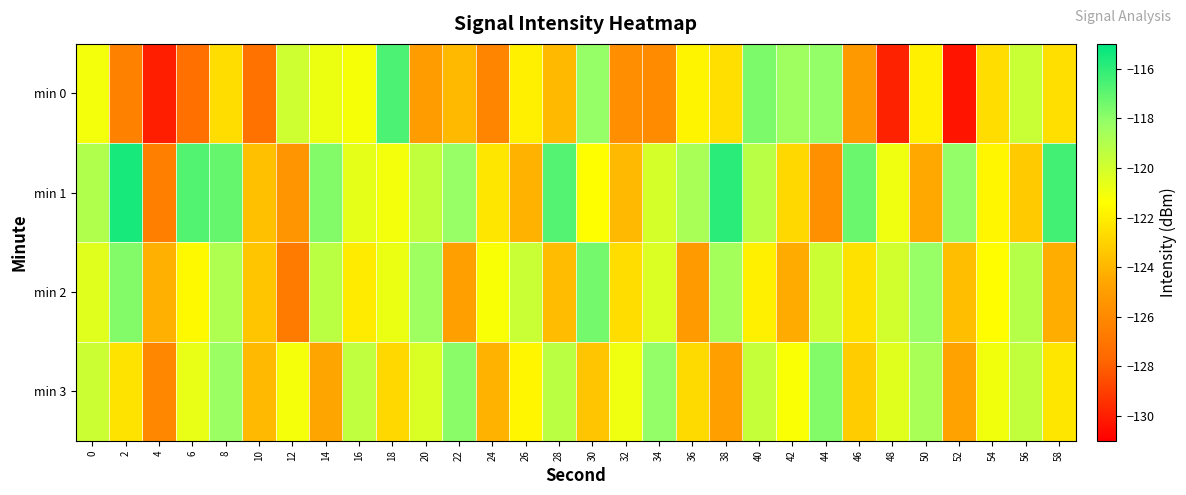

Between 6 and 32, which series saw the biggest shift?

min 1